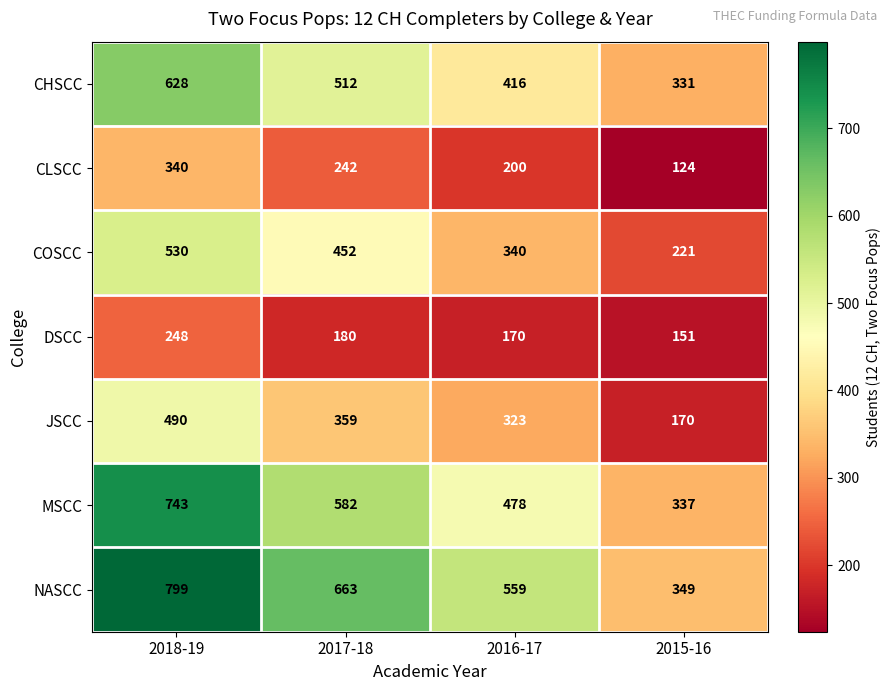

Count the DSCC values in the range 170 to 248.

3